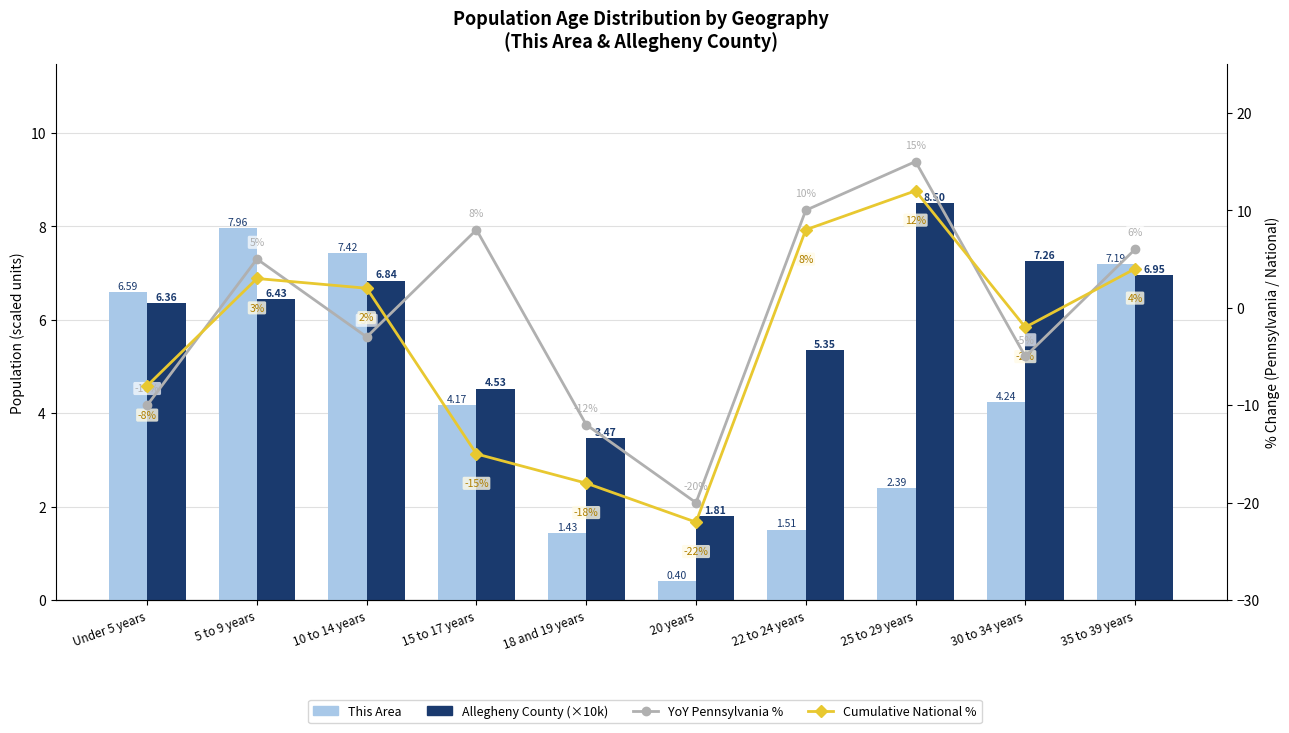

Reading left to right, what are all the values shown in this chart?

This Area: Under 5 years=6.6	5 to 9 years=8.0	10 to 14 years=7.4	15 to 17 years=4.2	18 and 19 years=1.4	20 years=0.4	22 to 24 years=1.5	25 to 29 years=2.4	30 to 34 years=4.2	35 to 39 years=7.2
Allegheny County (×10k): Under 5 years=6.4	5 to 9 years=6.4	10 to 14 years=6.8	15 to 17 years=4.5	18 and 19 years=3.5	20 years=1.8	22 to 24 years=5.3	25 to 29 years=8.5	30 to 34 years=7.3	35 to 39 years=6.9
YoY Pennsylvania %: Under 5 years=-10.0	5 to 9 years=5.0	10 to 14 years=-3.0	15 to 17 years=8.0	18 and 19 years=-12.0	20 years=-20.0	22 to 24 years=10.0	25 to 29 years=15.0	30 to 34 years=-5.0	35 to 39 years=6.0
Cumulative National %: Under 5 years=-8.0	5 to 9 years=3.0	10 to 14 years=2.0	15 to 17 years=-15.0	18 and 19 years=-18.0	20 years=-22.0	22 to 24 years=8.0	25 to 29 years=12.0	30 to 34 years=-2.0	35 to 39 years=4.0